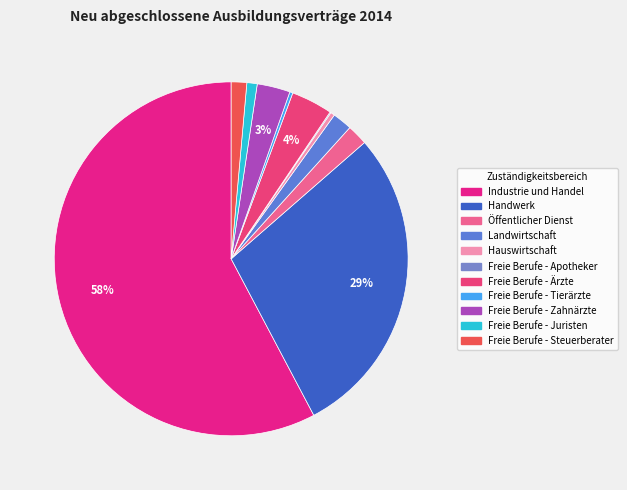

Is there a majority slice in this chart?

Yes